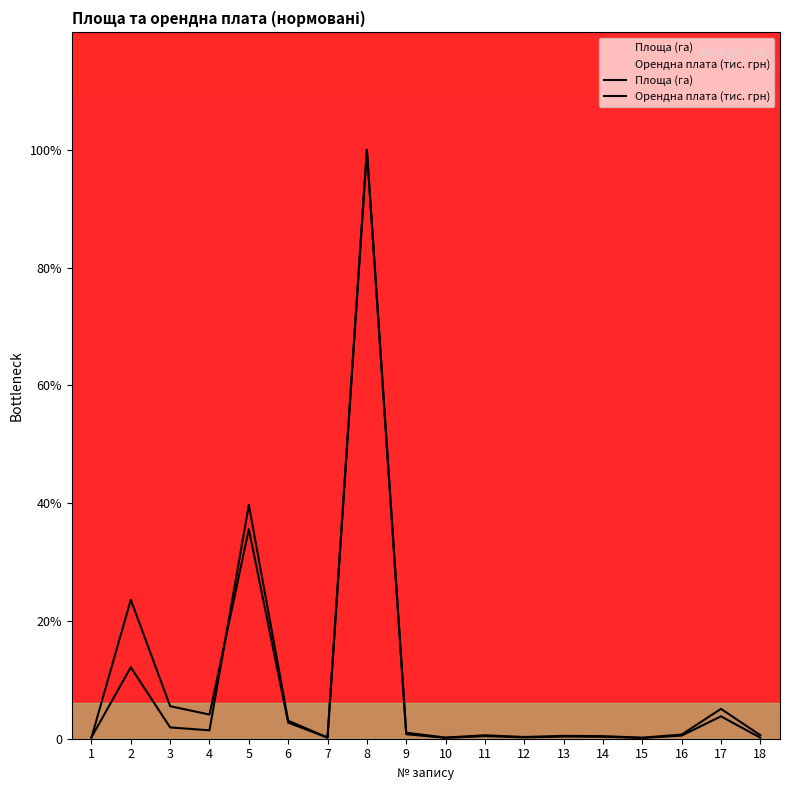

Reading left to right, list all the values displayed in this chart.

Площа (га): 0.0	0.6	0.1	0.1	2.0	0.2	0.0	5.0	0.0	0.0	0.0	0.0	0.0	0.0	0.0	0.0	0.2	0.0
Орендна плата (тис. грн): 0.0	1.2	0.3	0.2	1.8	0.1	0.0	5.0	0.1	0.0	0.0	0.0	0.0	0.0	0.0	0.0	0.3	0.0